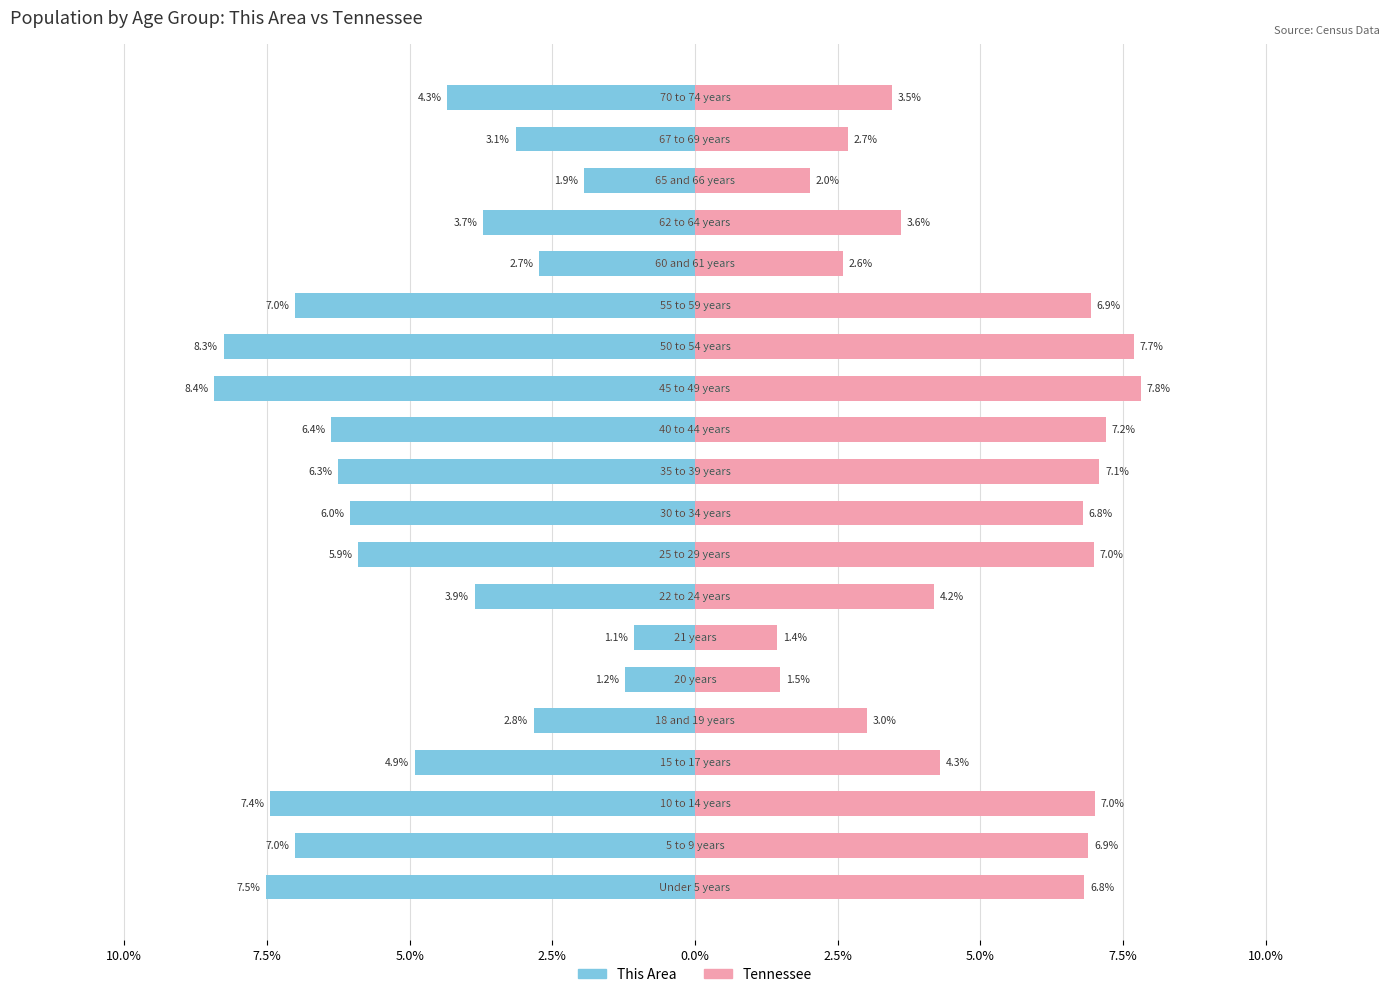

Is the value of This Area at 18 greater than the value of Tennessee at 17?

No